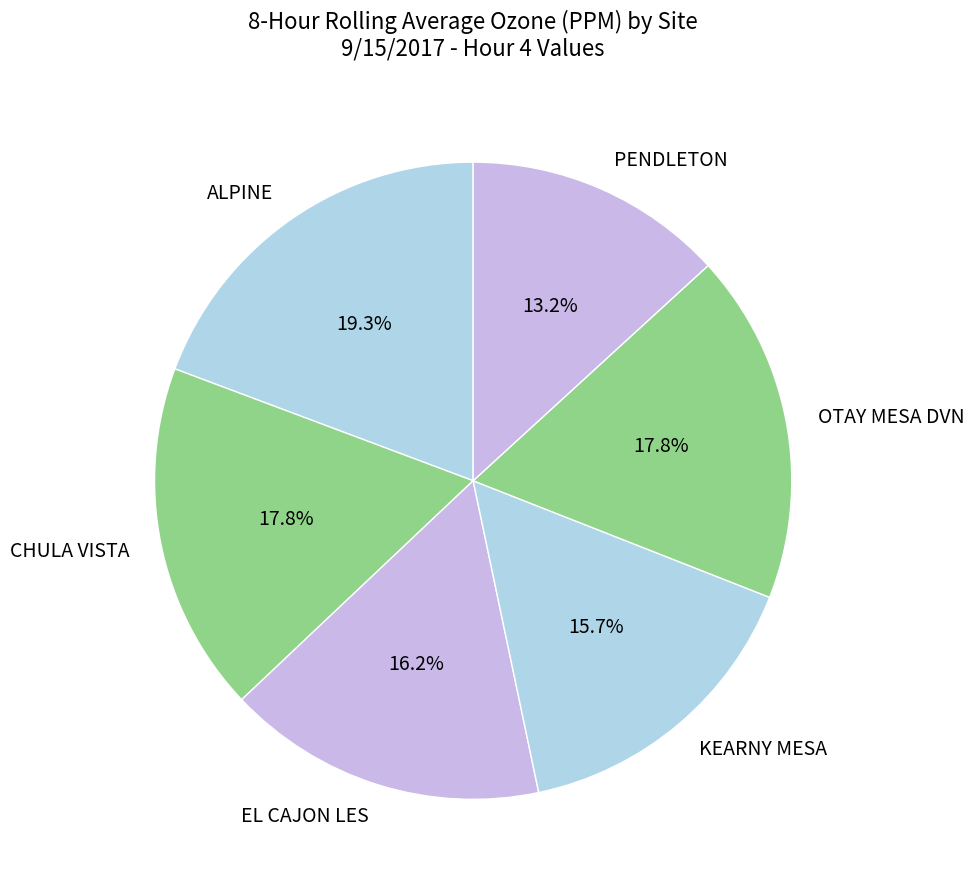

Which has a higher value, EL CAJON LES or ALPINE?

ALPINE